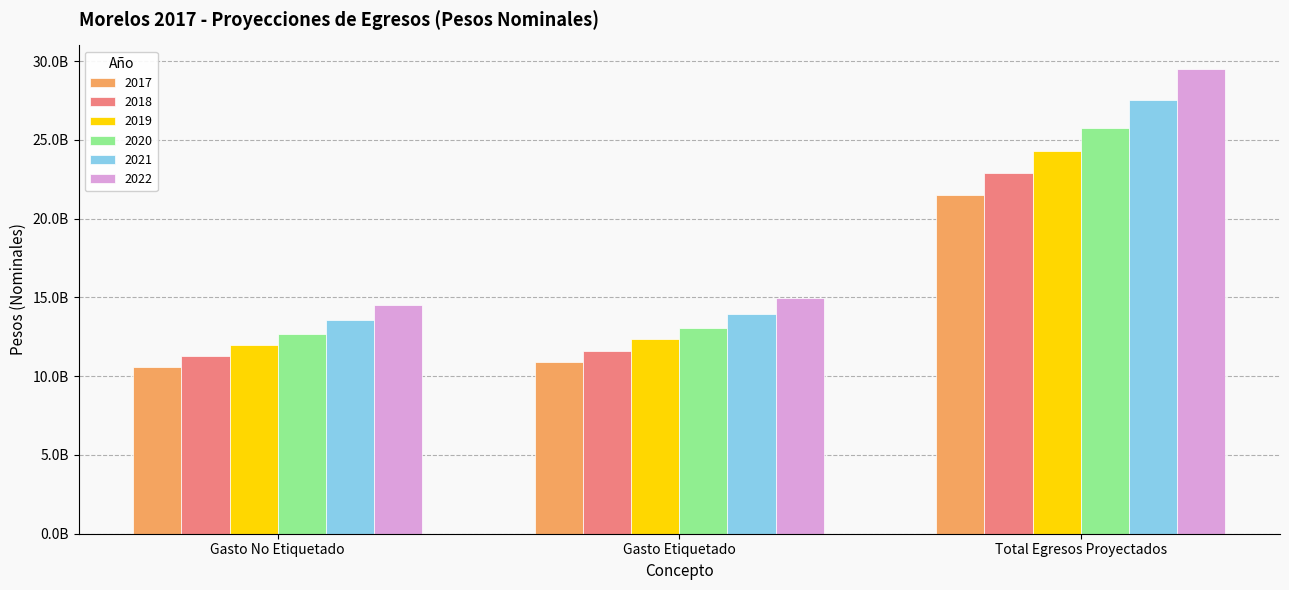

What are all the series names shown in the legend?

2017, 2018, 2019, 2020, 2021, 2022